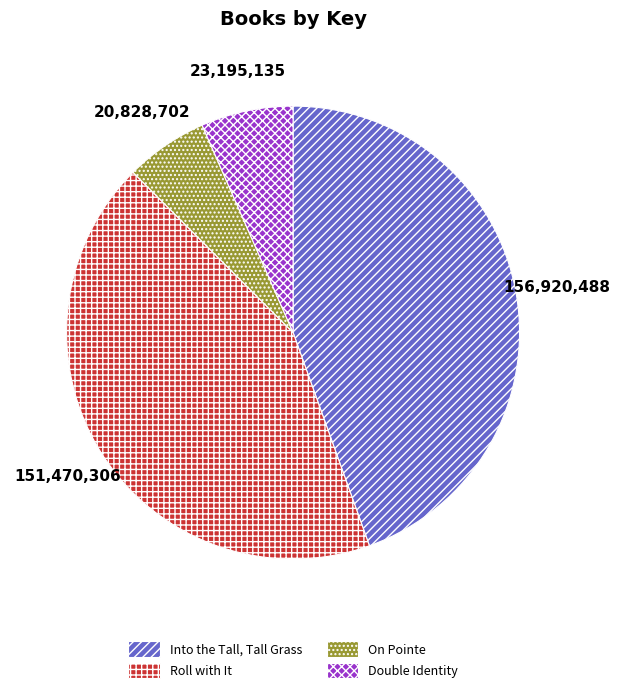

What is the largest slice in the pie chart?

Into the Tall, Tall Grass